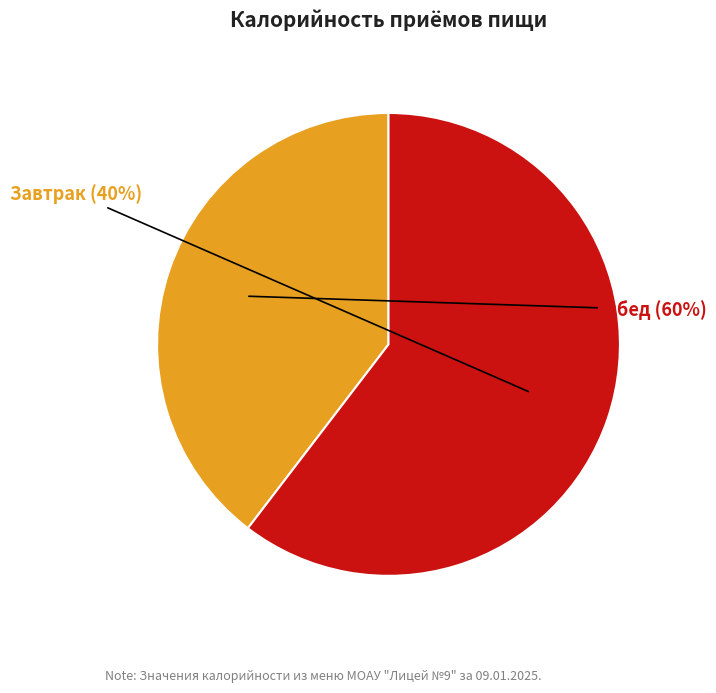

Is it true that Обед is 60% of the pie?

True